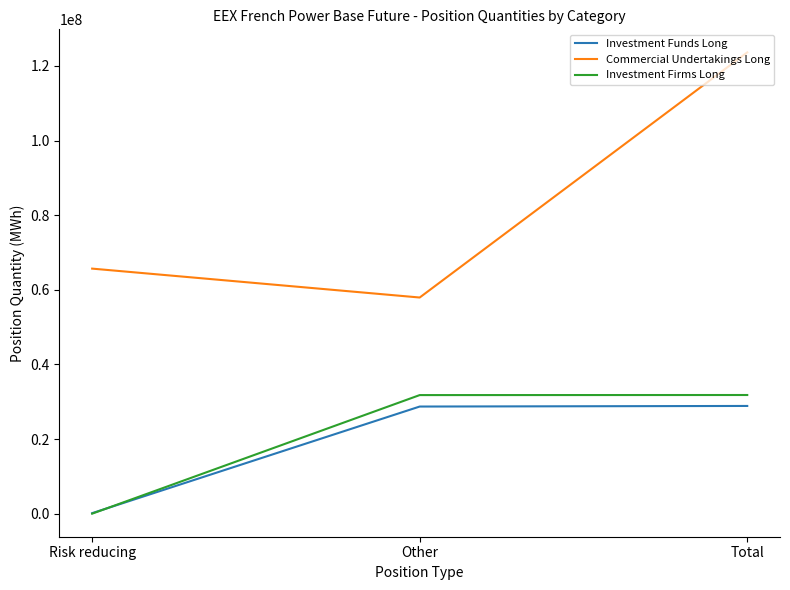

Rank the series at Other from lowest to highest value.

Investment Funds Long, Investment Firms Long, Commercial Undertakings Long